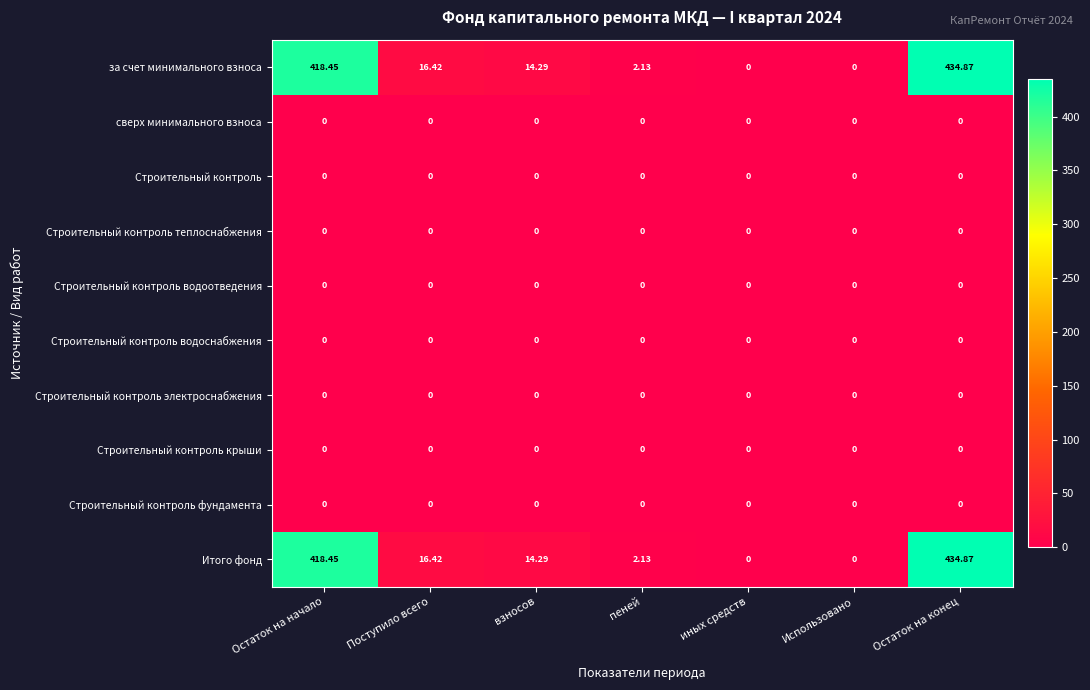

At which category does the chart reach its peak across all series?

Остаток на конец